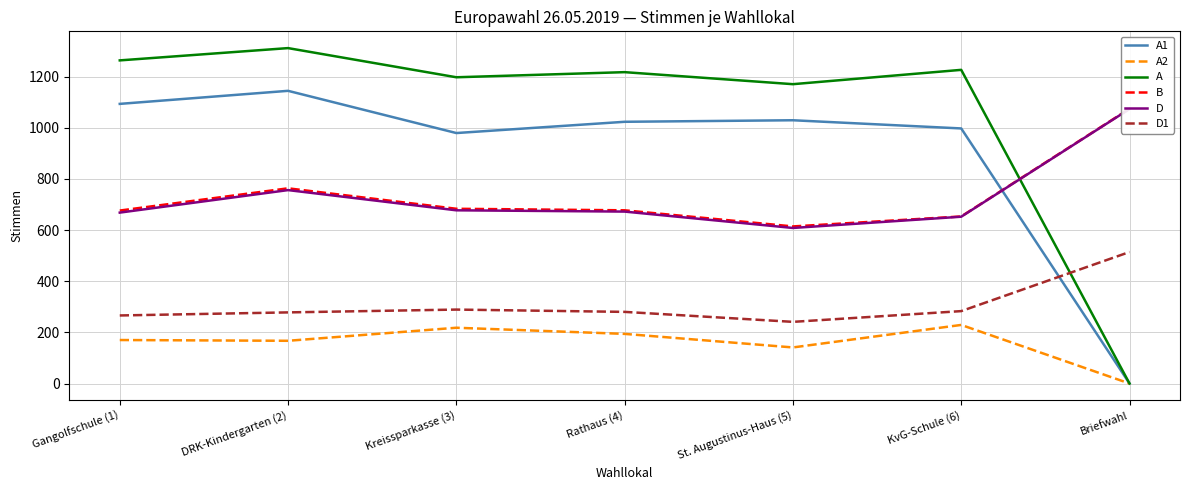

At how many categories does at least one series exceed 264?

7